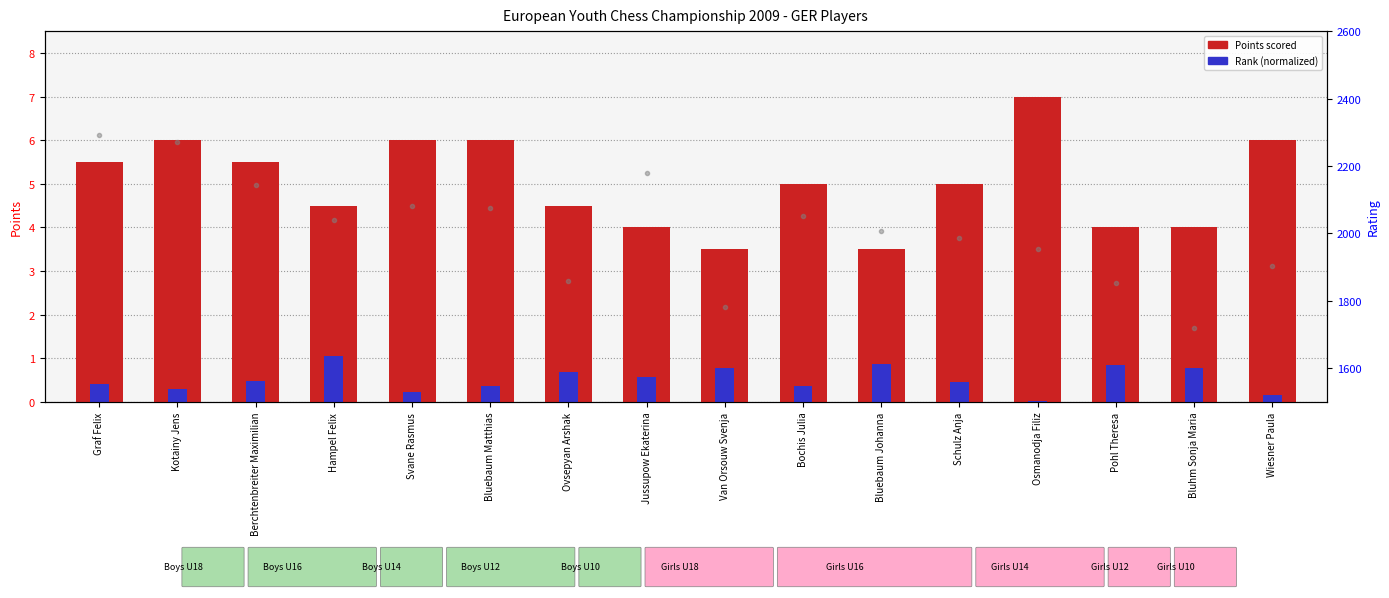

Rank the categories by Points scored value from highest to lowest.

Osmanodja Filiz, Kotainy Jens, Svane Rasmus, Bluebaum Matthias, Wiesner Paula, Graf Felix, Berchtenbreiter Maximilian, Bochis Julia, Schulz Anja, Hampel Felix, Ovsepyan Arshak, Jussupow Ekaterina, Pohl Theresa, Bluhm Sonja Maria, Van Orsouw Svenja, Bluebaum Johanna